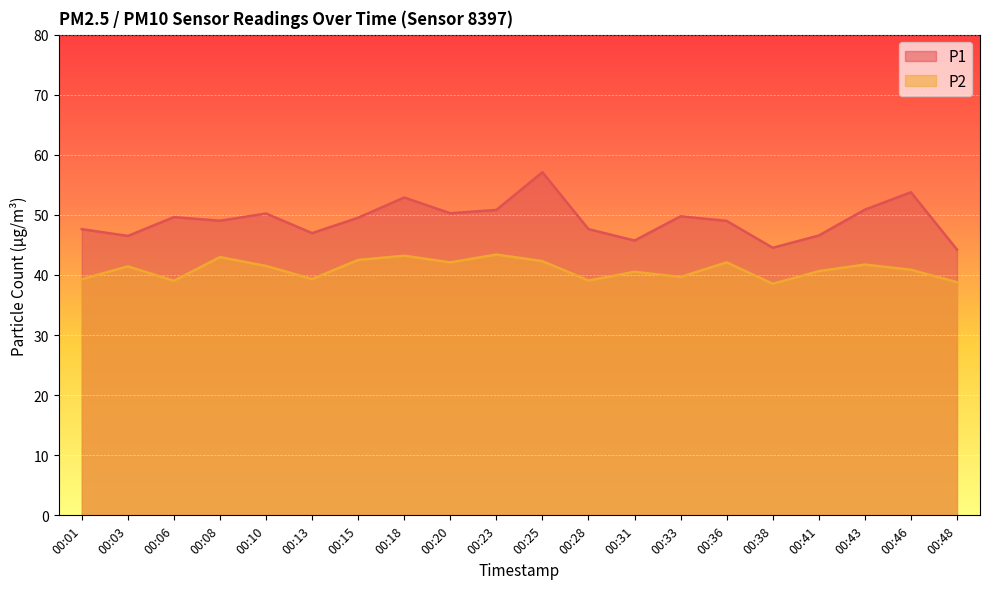

What is the difference between the maximum and minimum values in the P2 series?

4.9